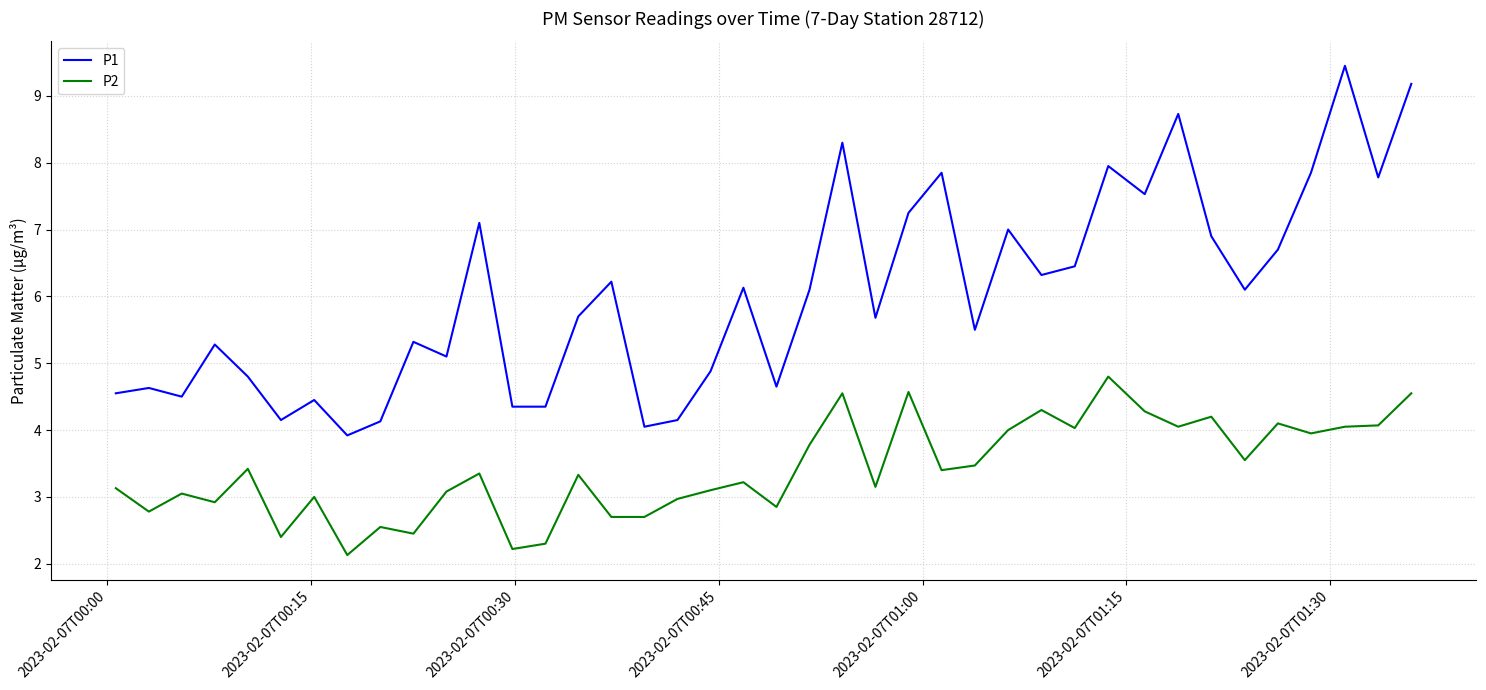

True or false: P2 and P1 cross at least once.

False